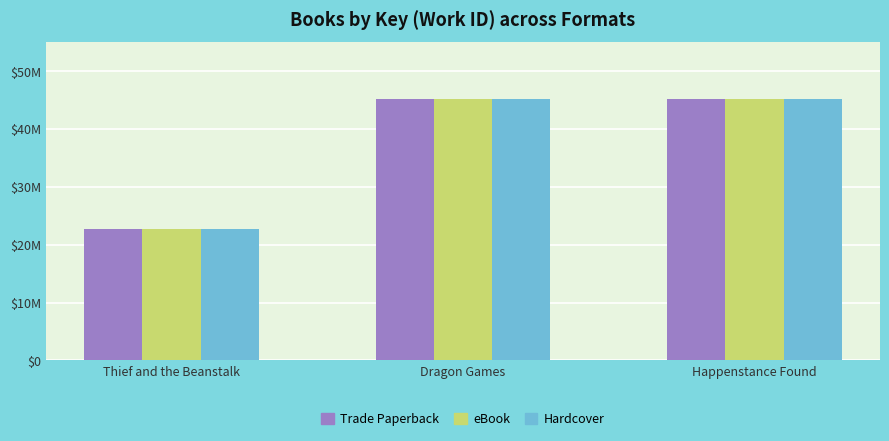

What is the label of the 2nd bar from the left?

Dragon Games